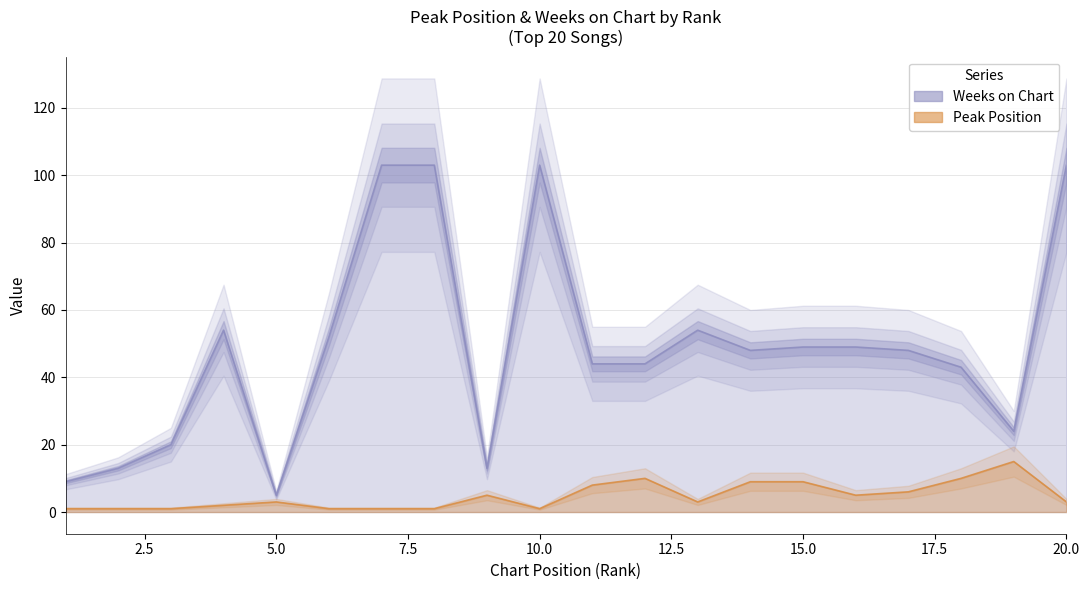

At which label does Peak Position reach its minimum?

1